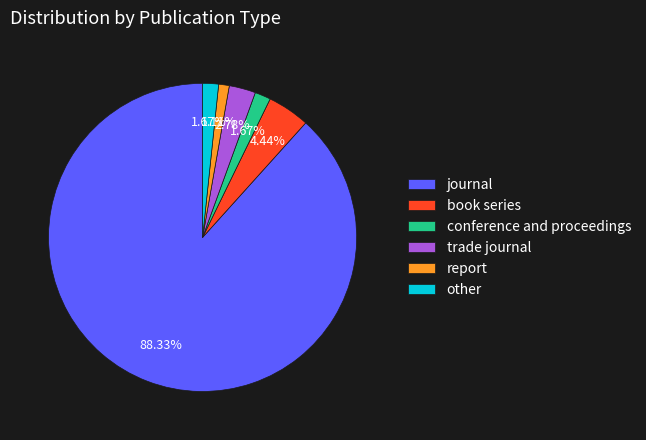

What is the majority slice?

journal